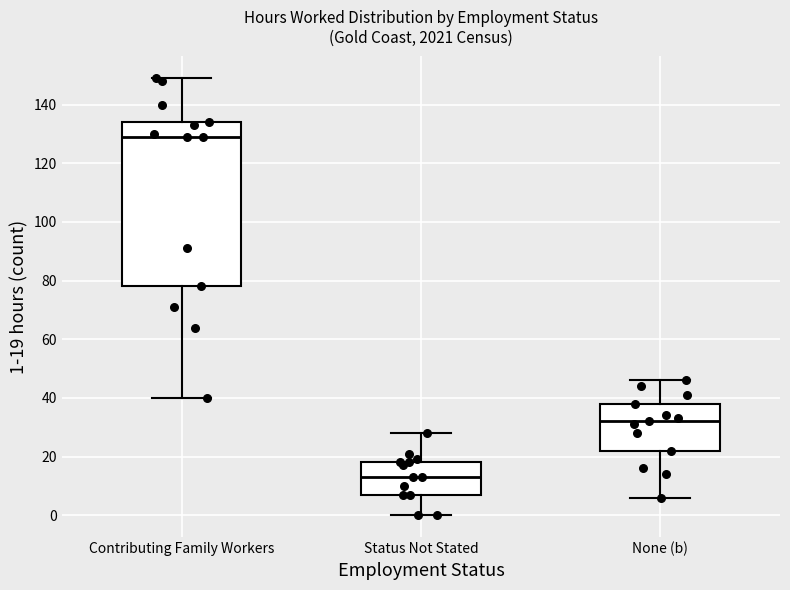

Comparing the boxes themselves (not the whiskers), which one is the tallest?

Contributing Family Workers